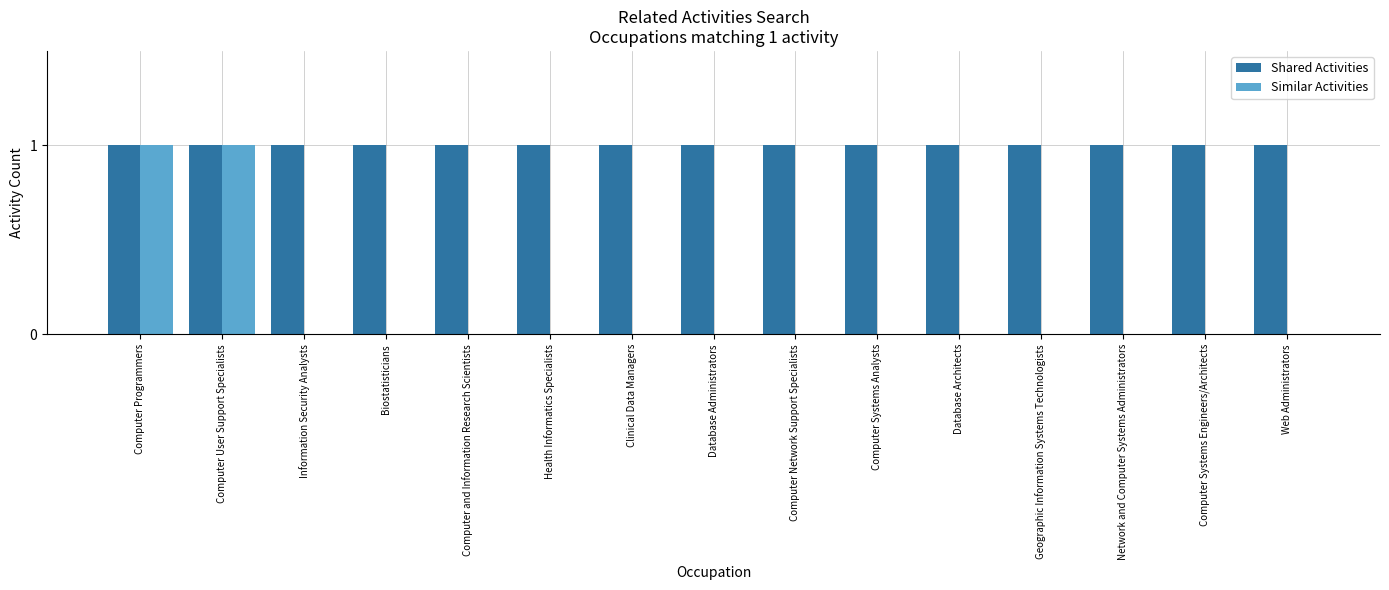

What is the sum of all Shared Activities values?

15